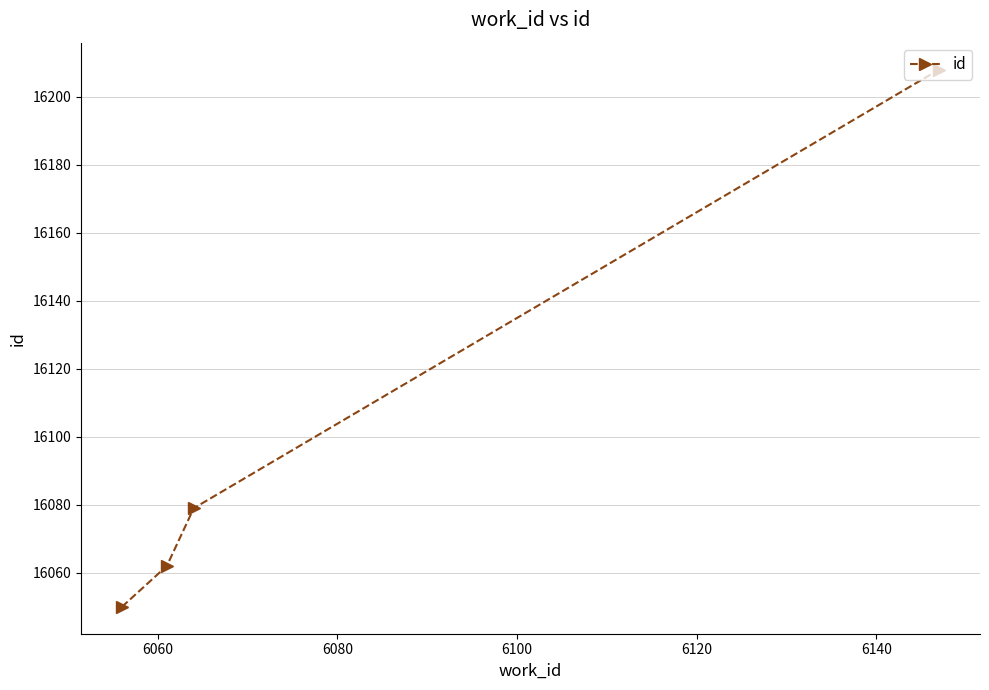

True or false: the data has more than 0 interior local peaks.

False